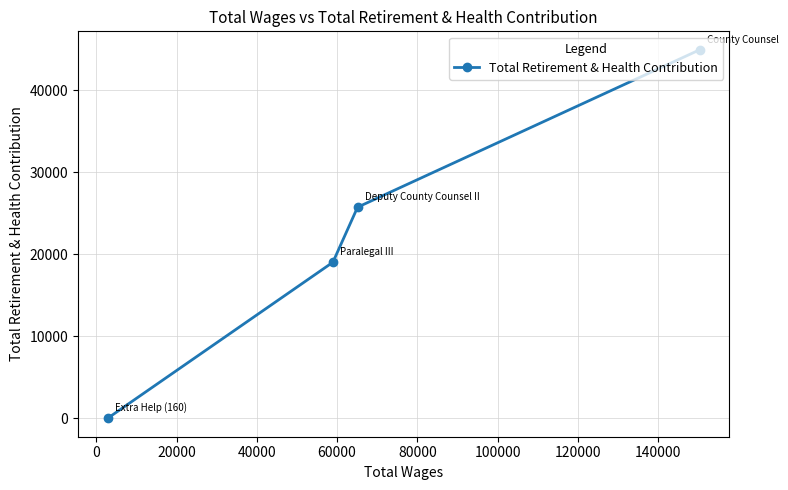

What is the maximum value shown in the chart?

44912